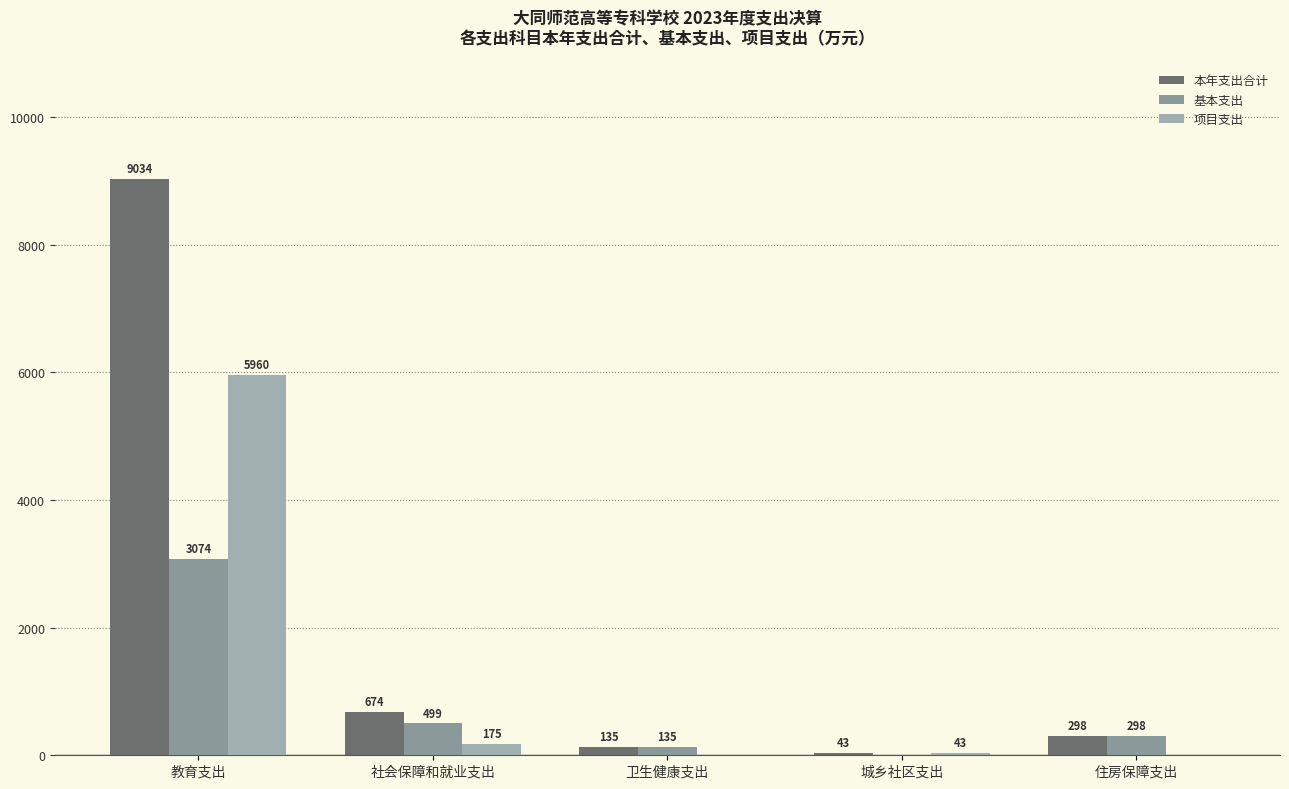

Does the chart contain stacked bars?

No